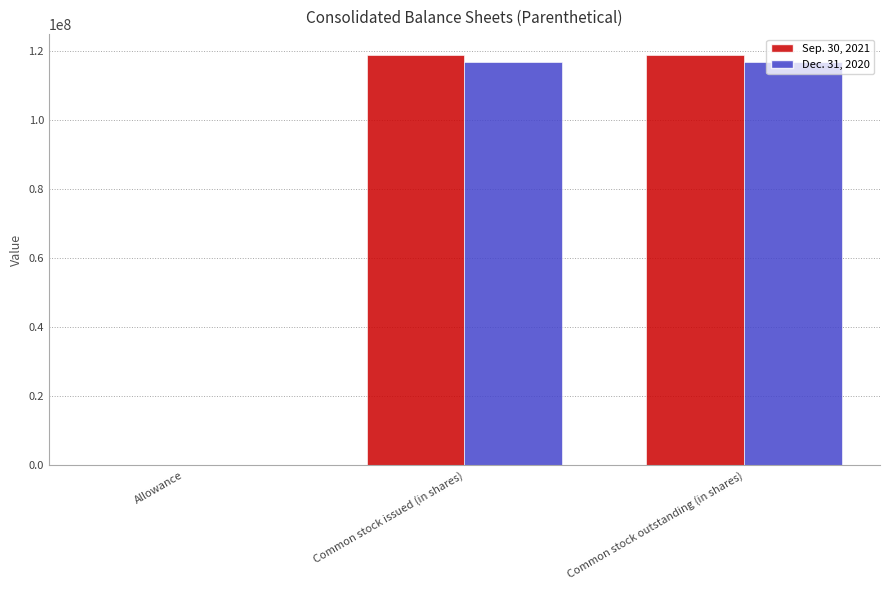

What is the sum of the Sep. 30, 2021 values at Allowance and Common stock issued (in shares)?

119027564